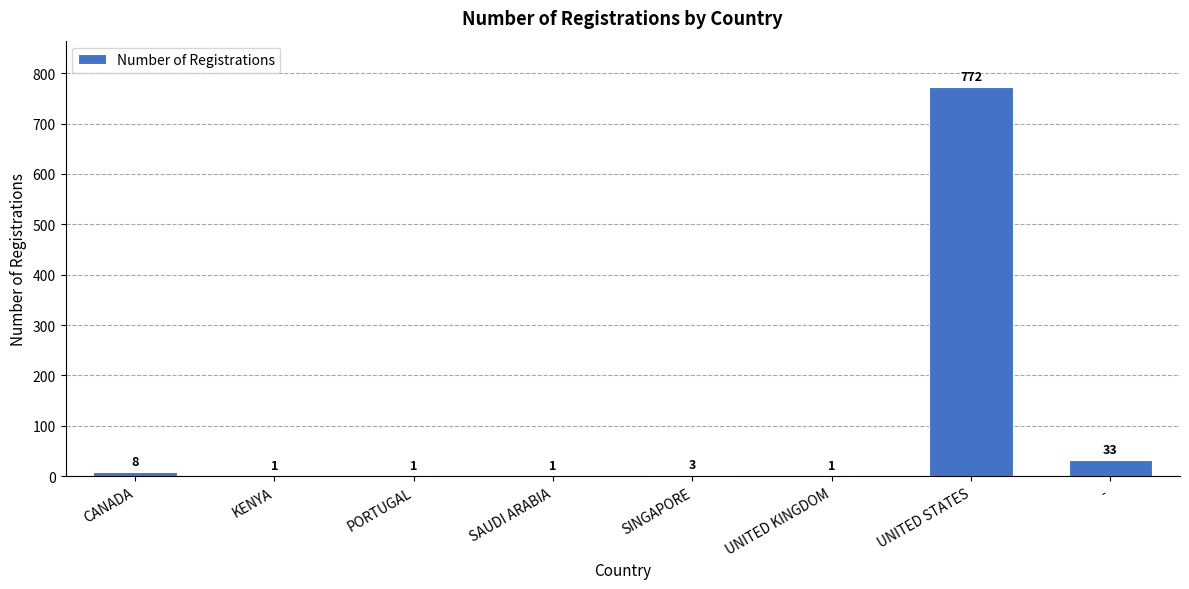

True or false: the data shows 1104 at UNITED STATES.

False